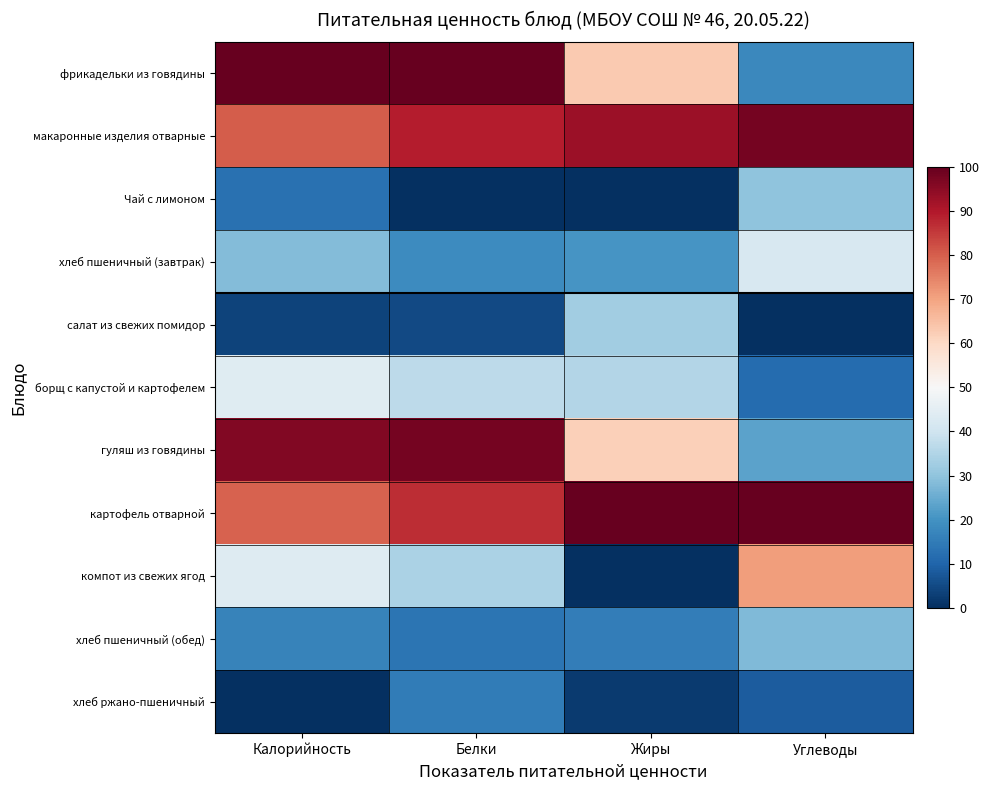

Reading left to right, list all the values displayed in this chart.

фрикадельки из говядины: Калорийность=100.0	Белки=100.0	Жиры=63.1	Углеводы=17.8
макаронные изделия отварные: Калорийность=80.1	Белки=89.3	Жиры=92.7	Углеводы=97.8
Чай с лимоном: Калорийность=12.7	Белки=0.0	Жиры=0.2	Углеводы=30.0
хлеб пшеничный (завтрак): Калорийность=28.3	Белки=18.5	Жиры=20.6	Углеводы=42.2
салат из свежих помидор: Калорийность=3.5	Белки=5.0	Жиры=32.5	Углеводы=0.0
борщ с капустой и картофелем: Калорийность=43.8	Белки=36.7	Жиры=35.2	Углеводы=11.5
гуляш из говядины: Калорийность=96.4	Белки=97.7	Жиры=61.8	Углеводы=23.1
картофель отварной: Калорийность=79.6	Белки=87.0	Жиры=100.0	Углеводы=100.0
компот из свежих ягод: Калорийность=43.7	Белки=34.1	Жиры=0.0	Углеводы=71.0
хлеб пшеничный (обед): Калорийность=16.6	Белки=13.5	Жиры=15.5	Углеводы=27.9
хлеб ржано-пшеничный: Калорийность=0.0	Белки=15.0	Жиры=2.1	Углеводы=8.4